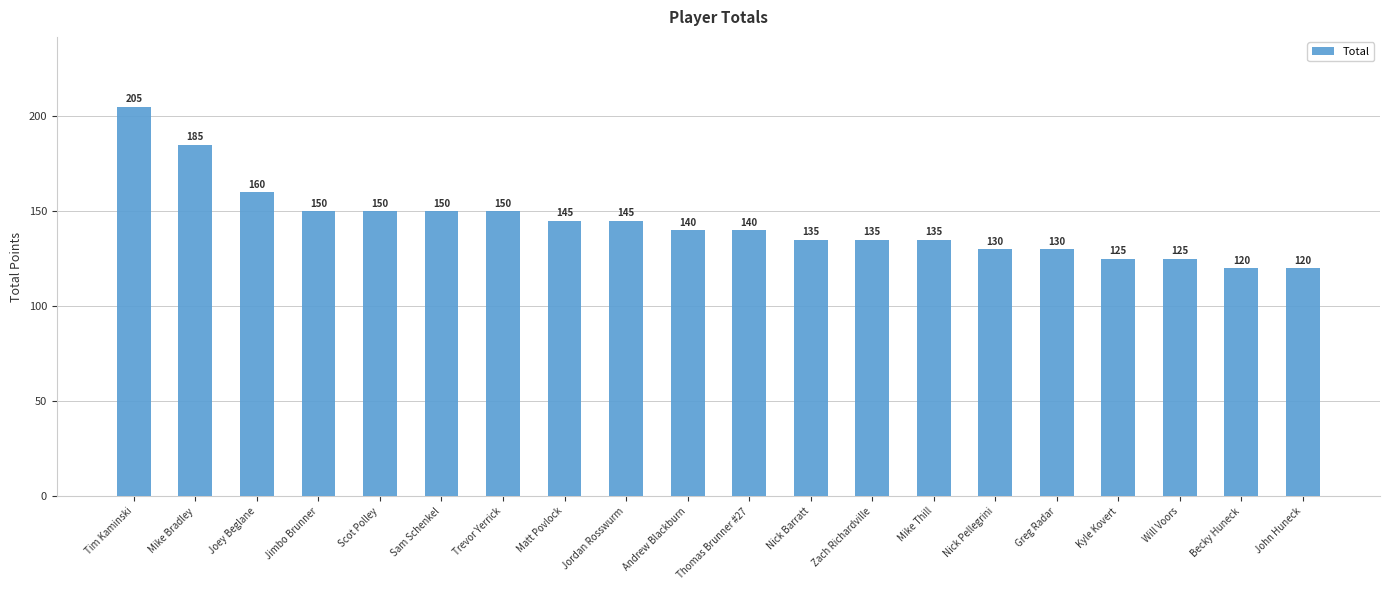

What value does the data have at Thomas Brunner #27, to the nearest 5?

140